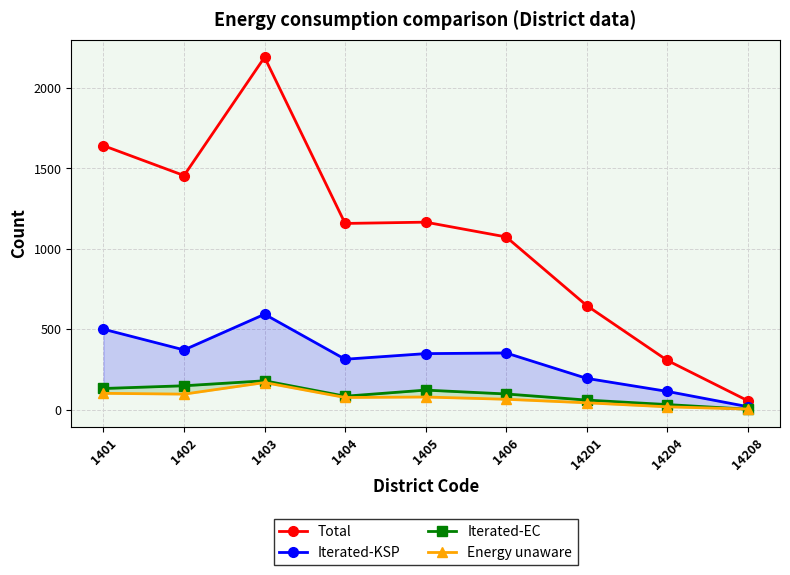

Where does the Energy unaware series first go above 75?

1401